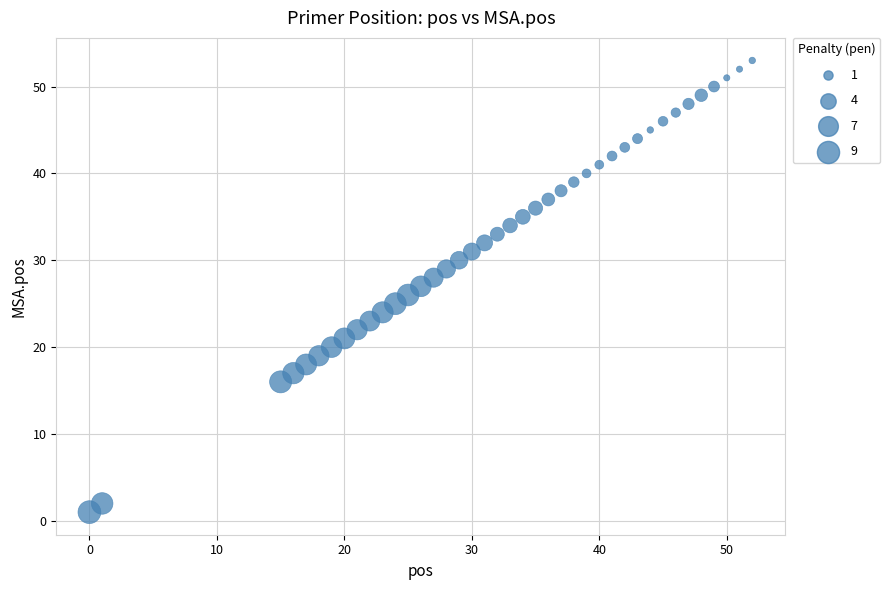

What is the range of X values (max minus min)?

52